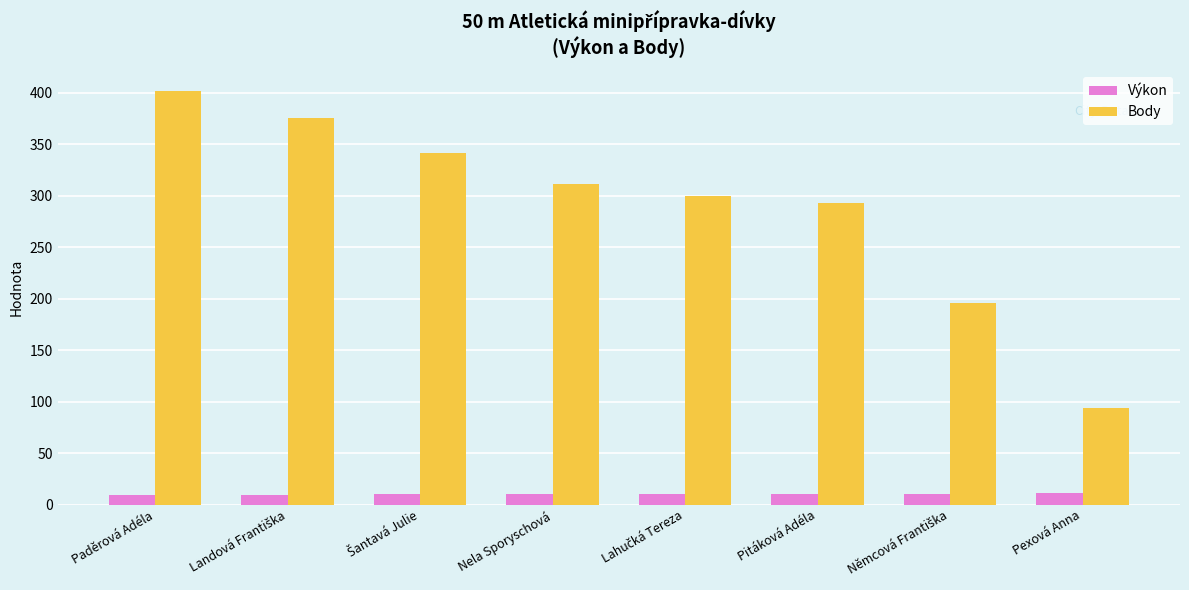

List the series in order of their peak value, lowest first.

Výkon, Body